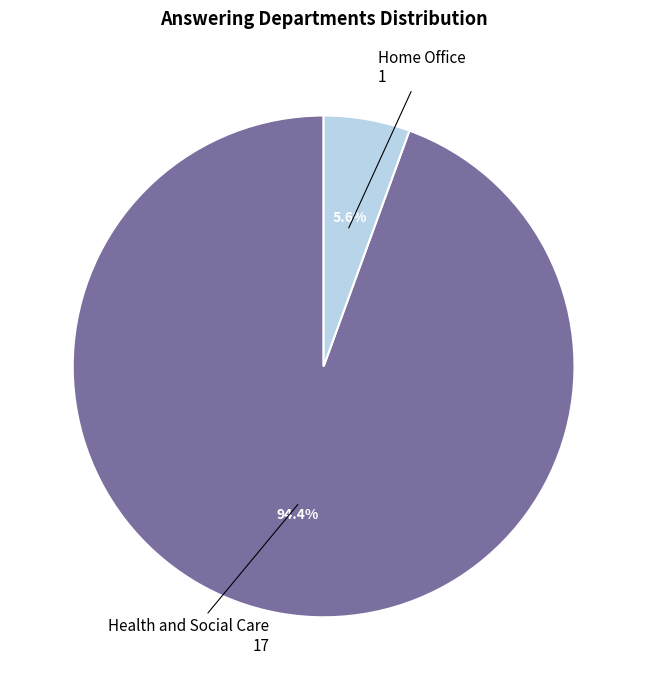

Does any single category account for the majority?

Yes